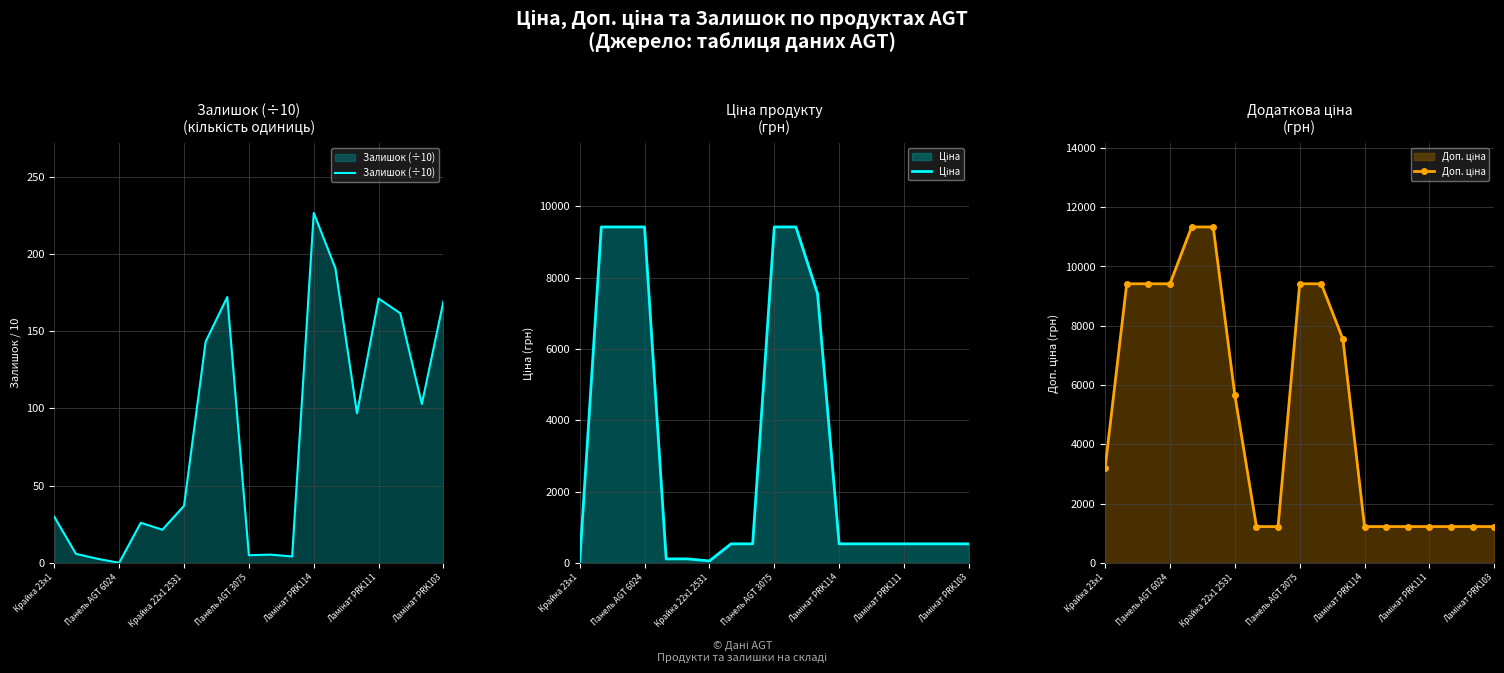

At which label does Доп. ціна reach its minimum?

7